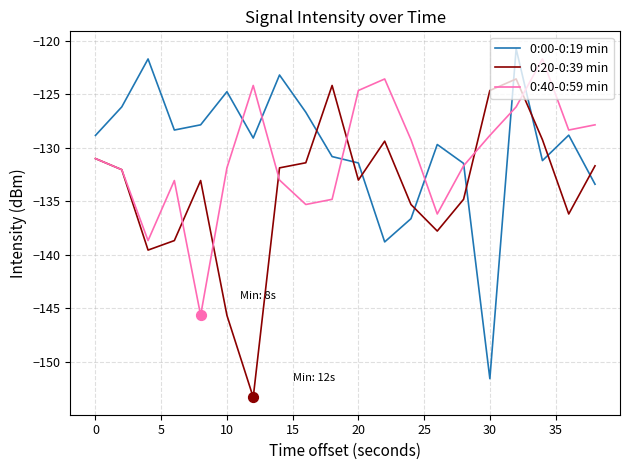

Rank the series by their average value, from highest to lowest.

0:00-0:19 min, 0:40-0:59 min, 0:20-0:39 min